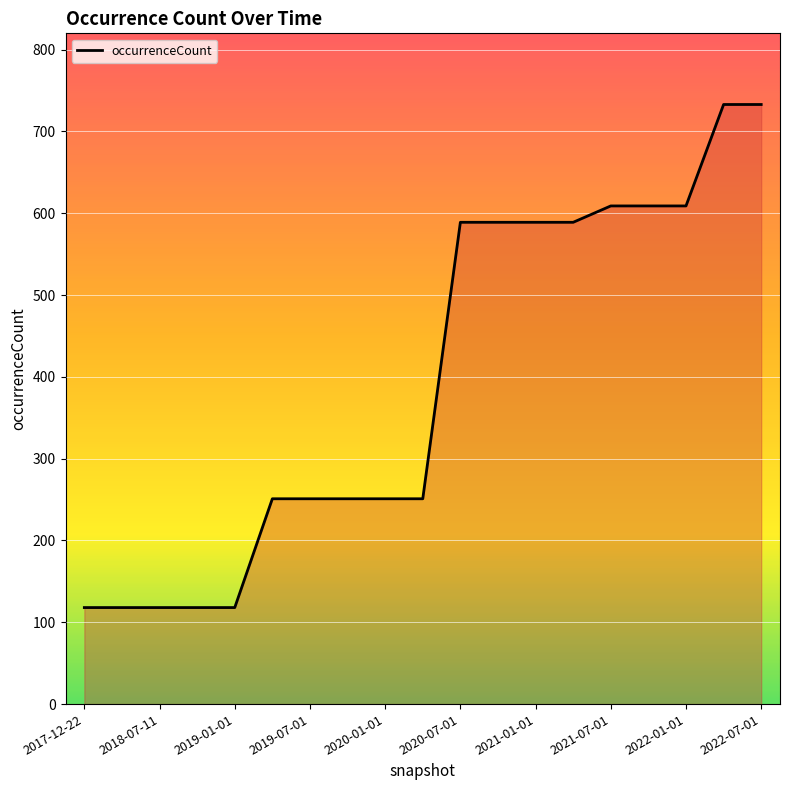

What is the maximum value shown in the chart?

733